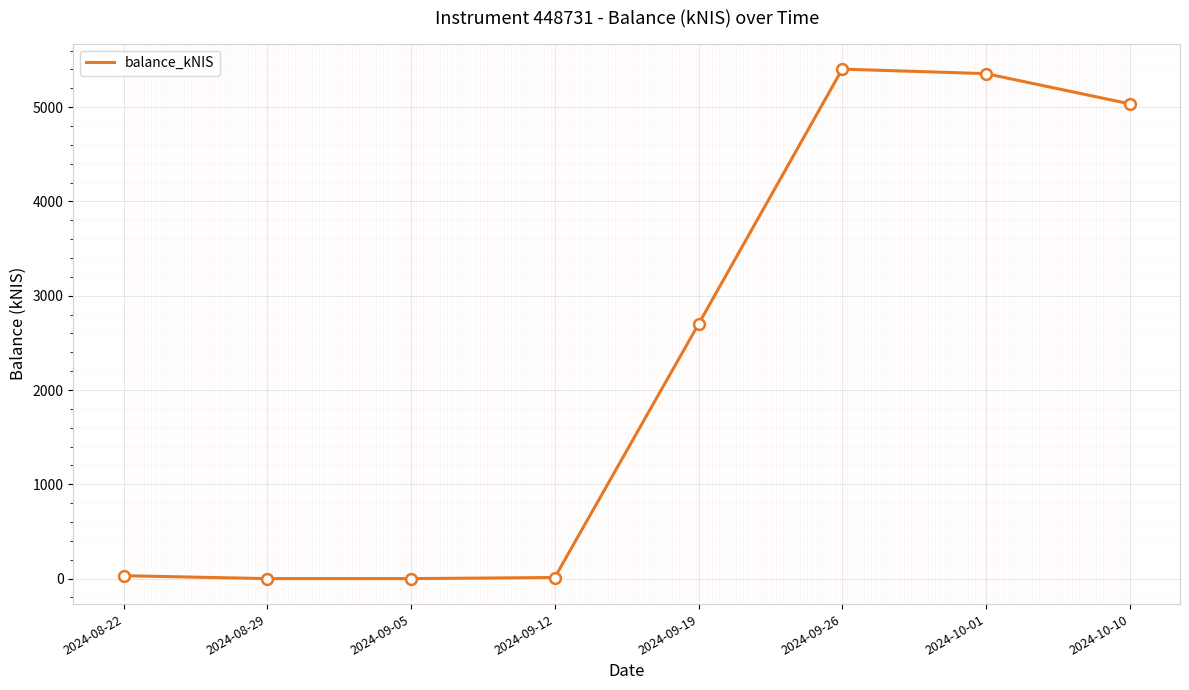

Which has a higher value, 2024-10-10 or 2024-09-26?

2024-09-26